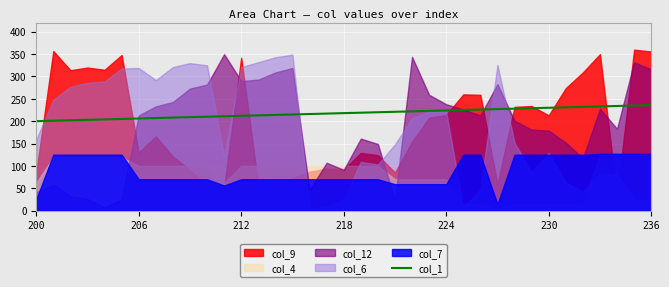

The chart shows a value of 268 at 206. True or false?

False